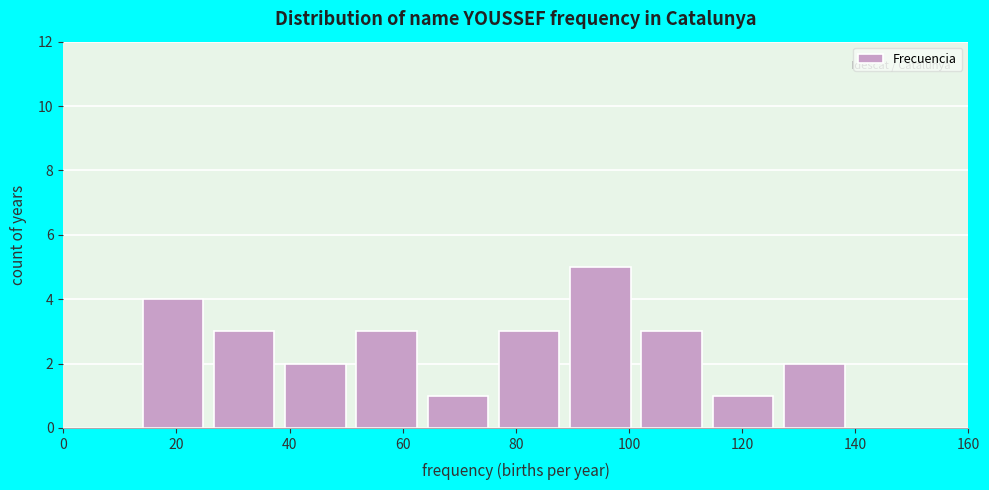

What is the height of the bar covering 26.6 to 39.2 on the x-axis? Neither the bar edges nor the heights are printed on the chart, so give them approximately, as read against the axes.

3